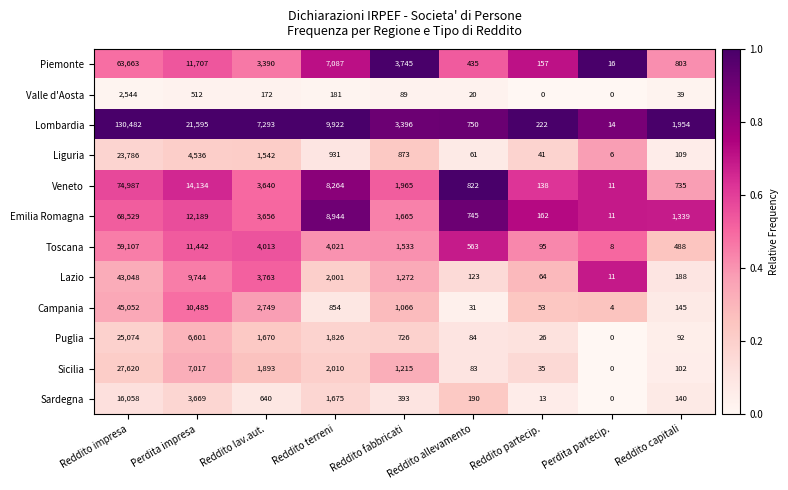

What is the total value across all series at Reddito fabbricati?

17938